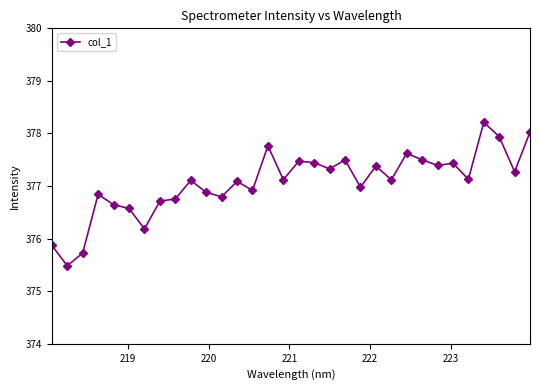

What is the sum of all values?

12066.2